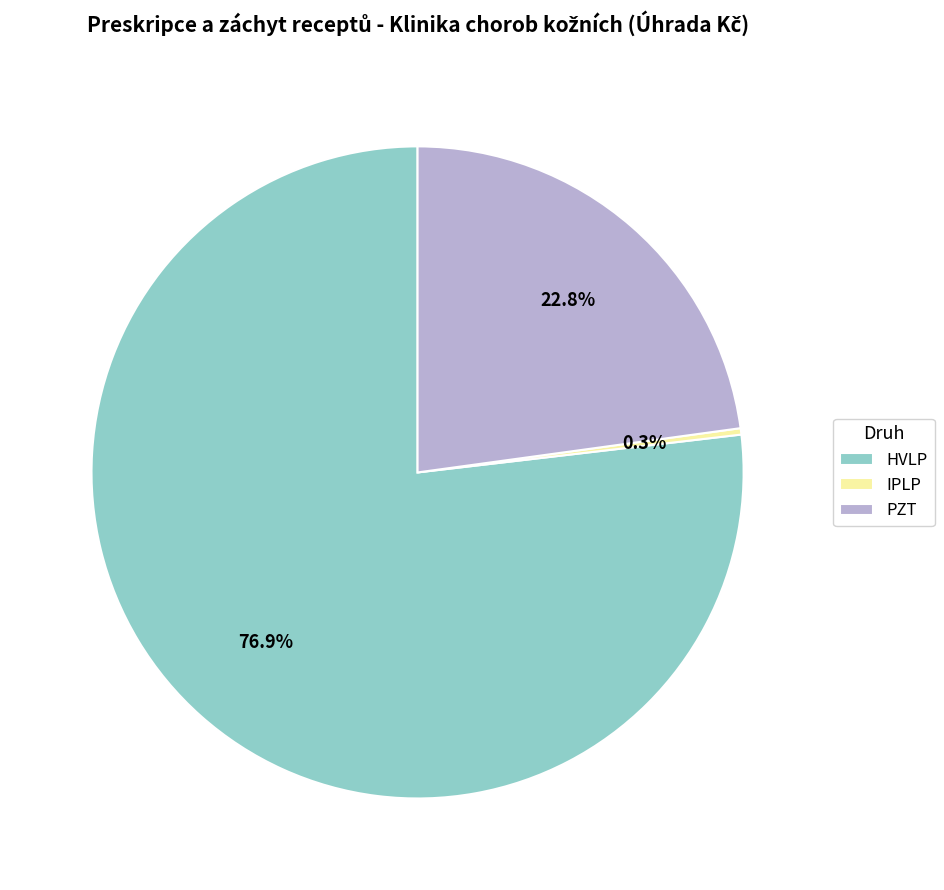

True or false: PZT accounts for 34% of the total.

False